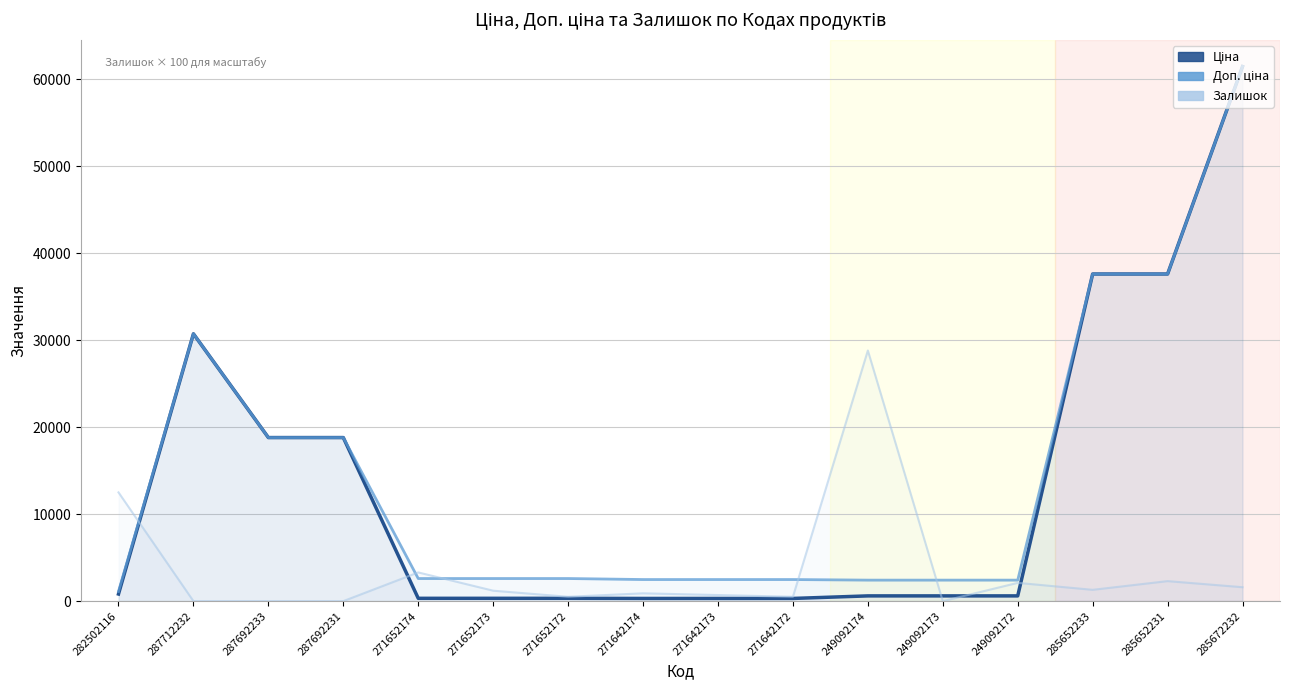

What is the label of the 4th point from the right?

249092172